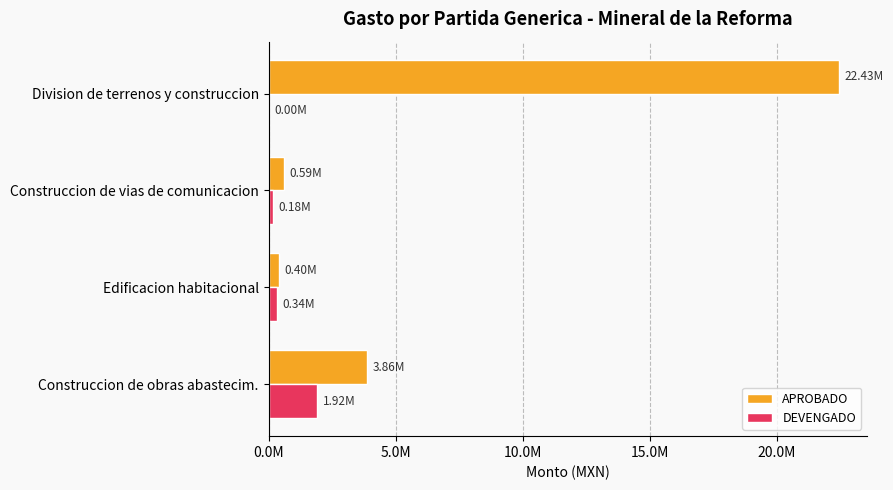

How many values in the DEVENGADO series exceed 335503?

2